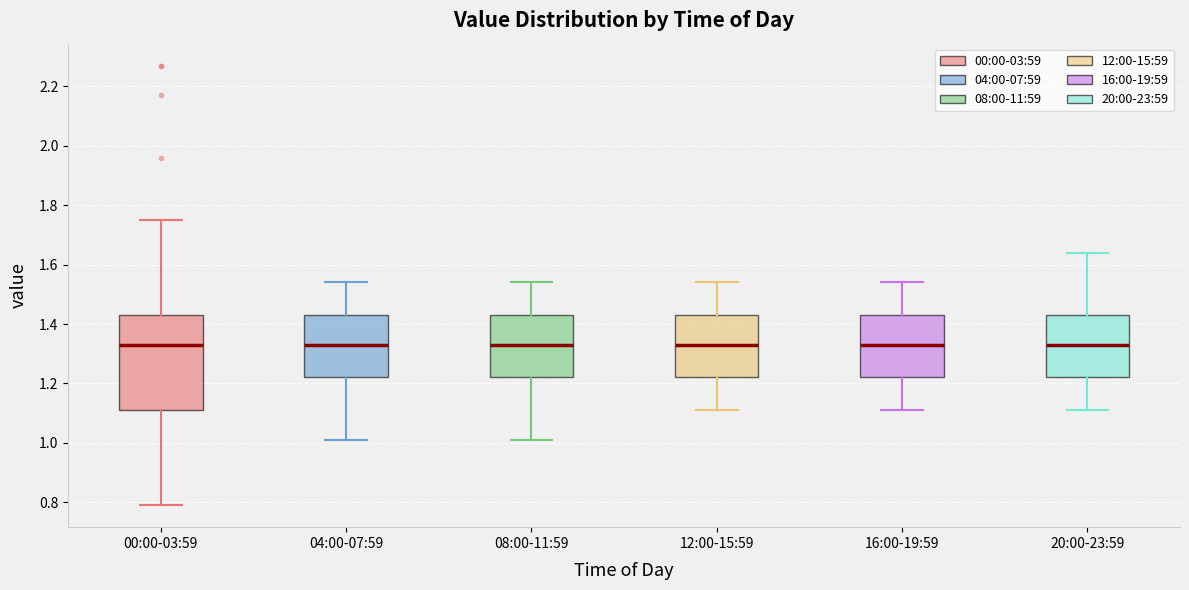

Where does the lower whisker of the box for 08:00-11:59 end on the y-axis? The values are not printed on the chart, so give them approximately, as read against the axis.

1.02